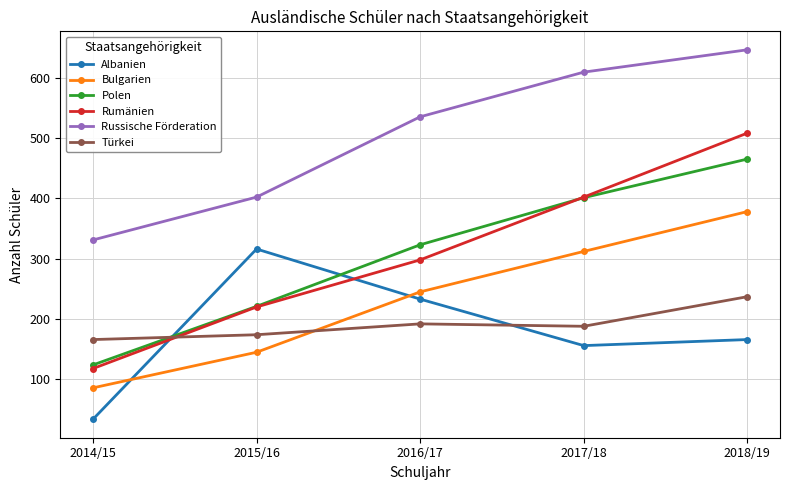

What is the total value across all series at 2018/19?

2400